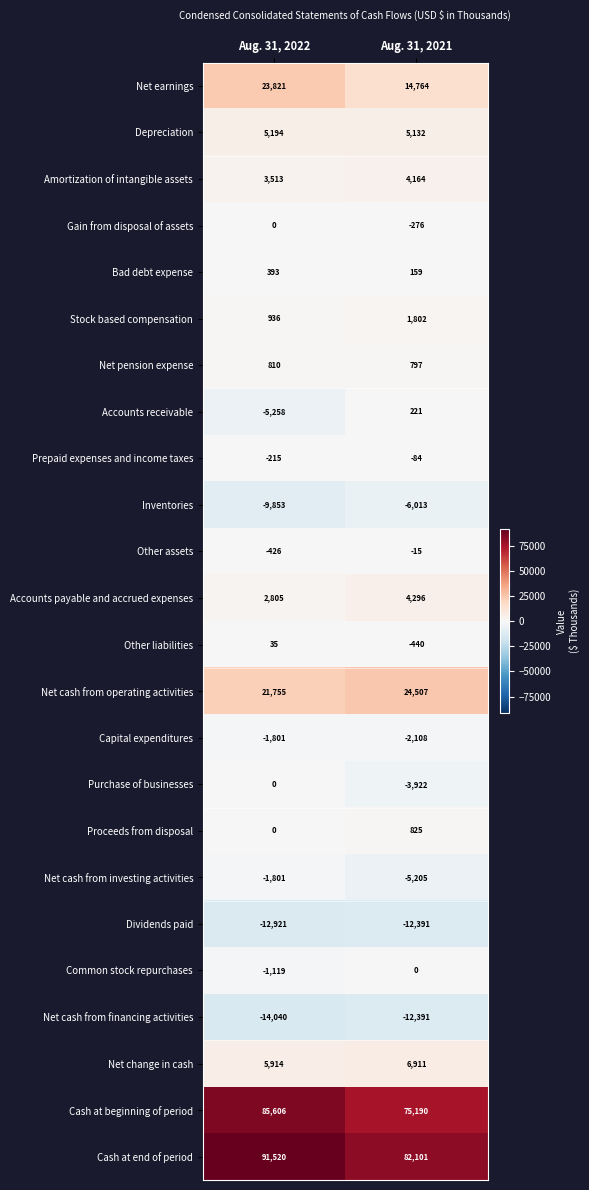

How many data points does each series have?

2